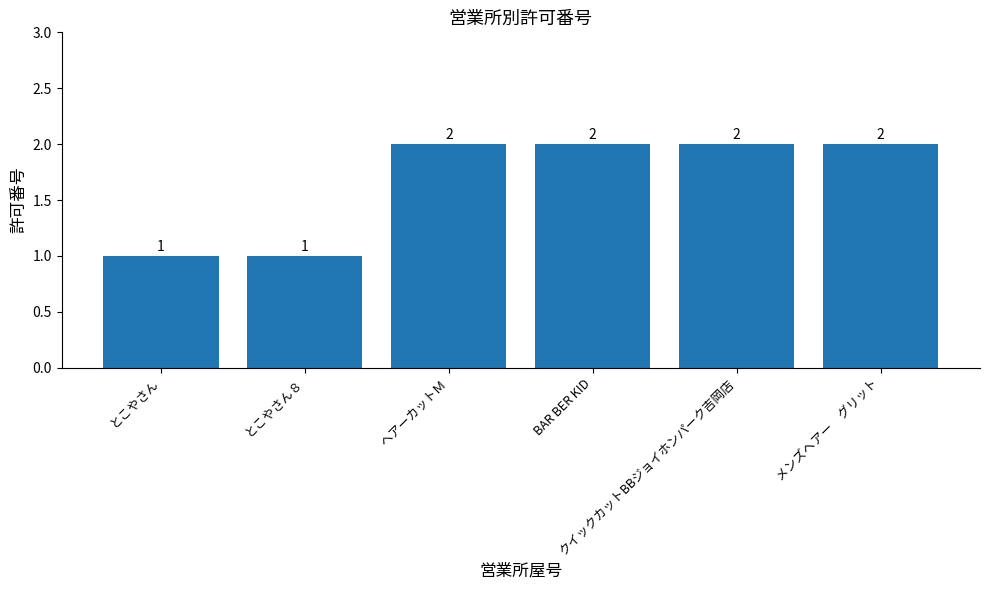

What position from the left is とこやさん８?

2